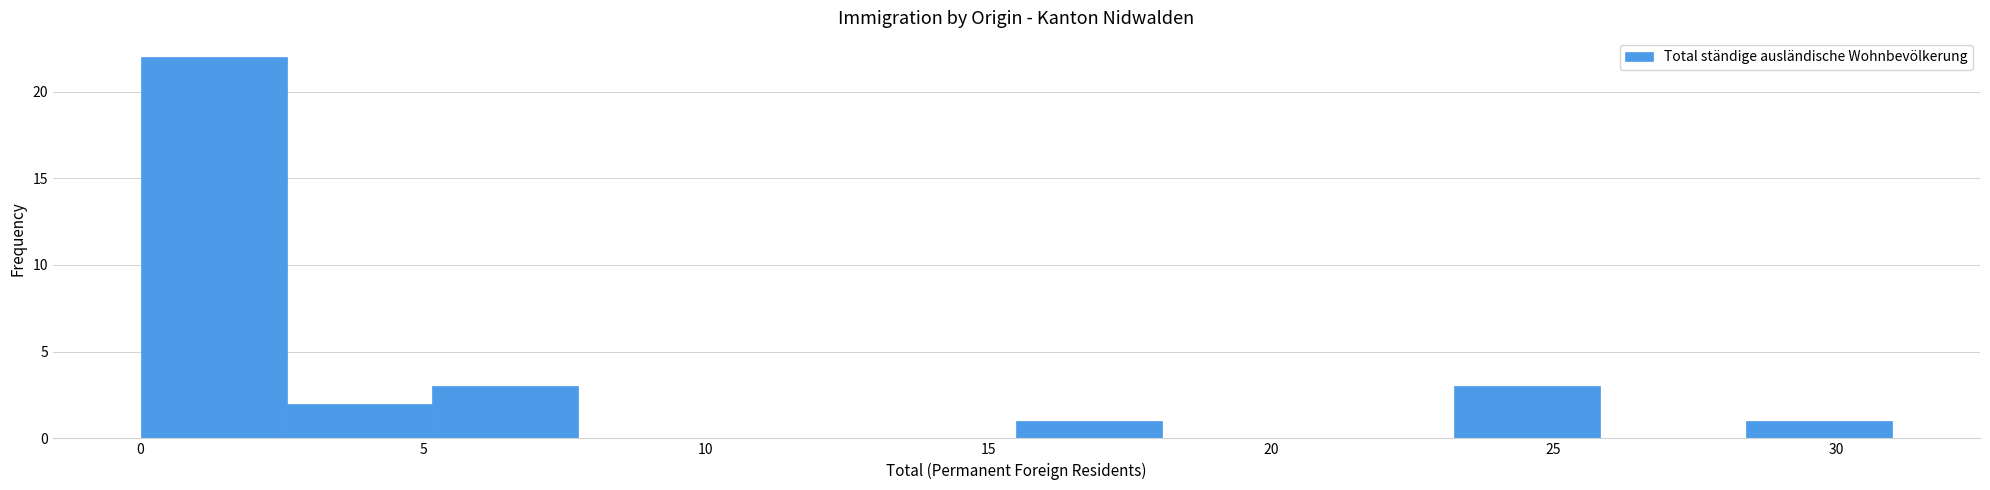

Reading left to right, list every bar in this chart as the range it spans on the x-axis followed by its height. Neither the bar edges nor the heights are printed on the chart, so give them approximately, as read against the axes.

0.0 to 2.5: 22
2.5 to 5.0: 2
5.0 to 8.0: 3
8.0 to 10.5: 0
10.5 to 13.0: 0
13.0 to 15.5: 0
15.5 to 18.0: 1
18.0 to 20.5: 0
20.5 to 23.5: 0
23.5 to 26.0: 3
26.0 to 28.5: 0
28.5 to 31.0: 1